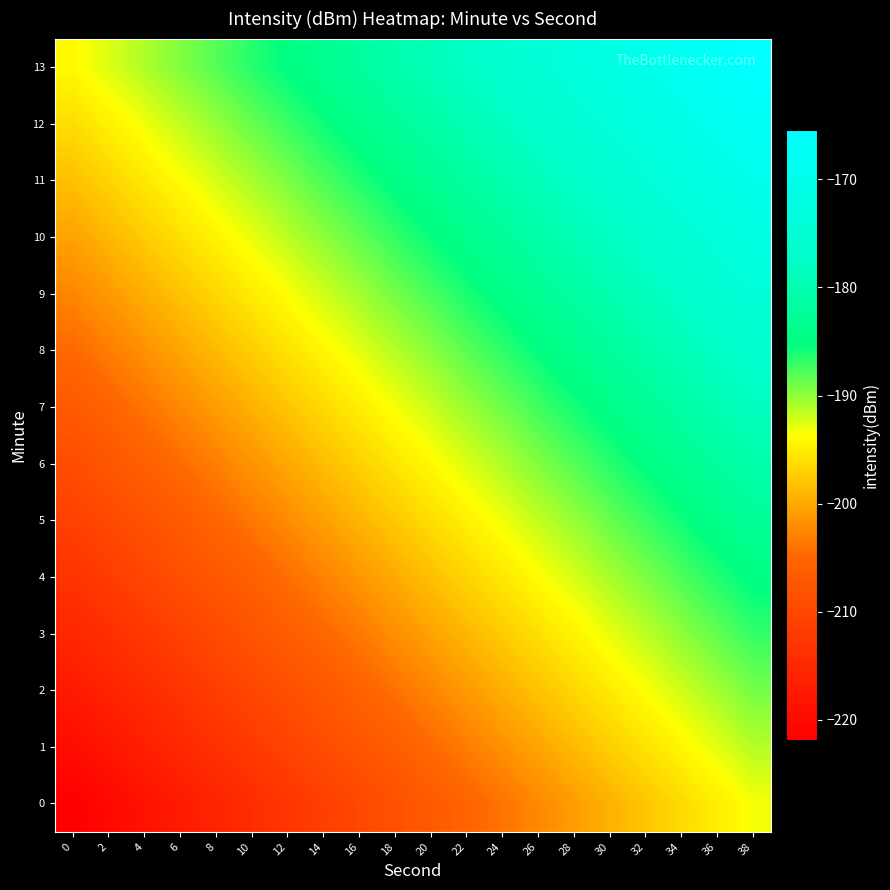

Which has a higher value, 10 or 16?

16